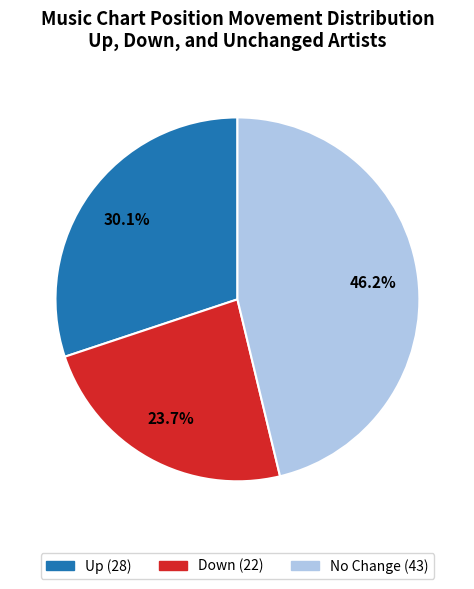

Does any single category account for the majority?

No